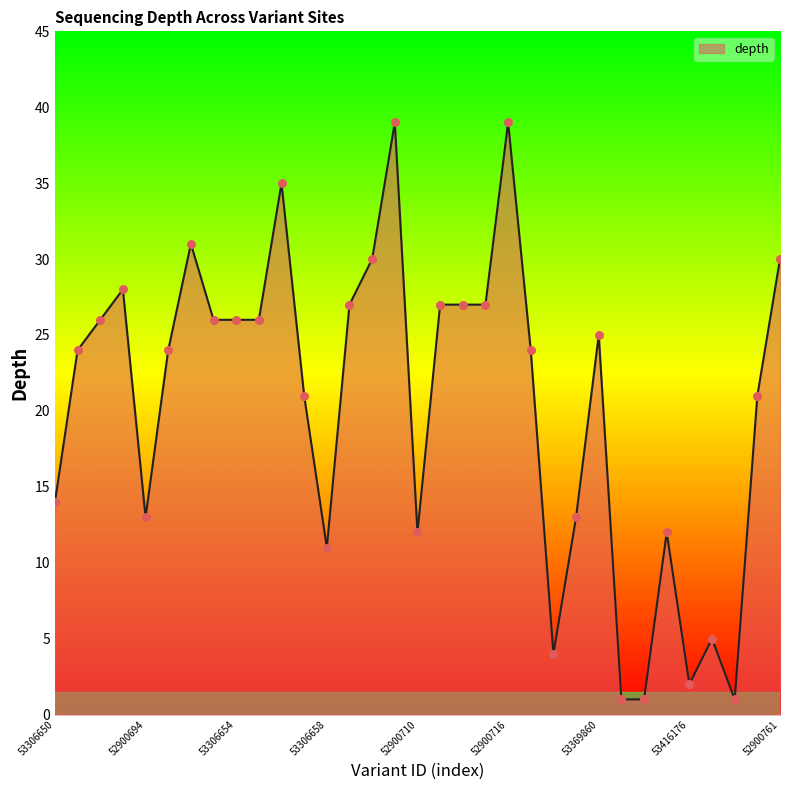

What is the difference between the maximum and minimum values?

38